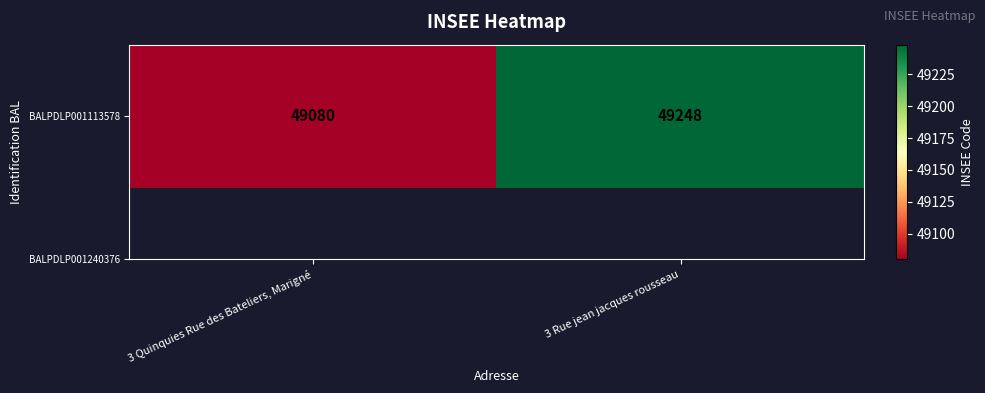

Rank the categories by value from lowest to highest.

3 Quinquies Rue des Bateliers, Marigné, 3 Rue jean jacques rousseau